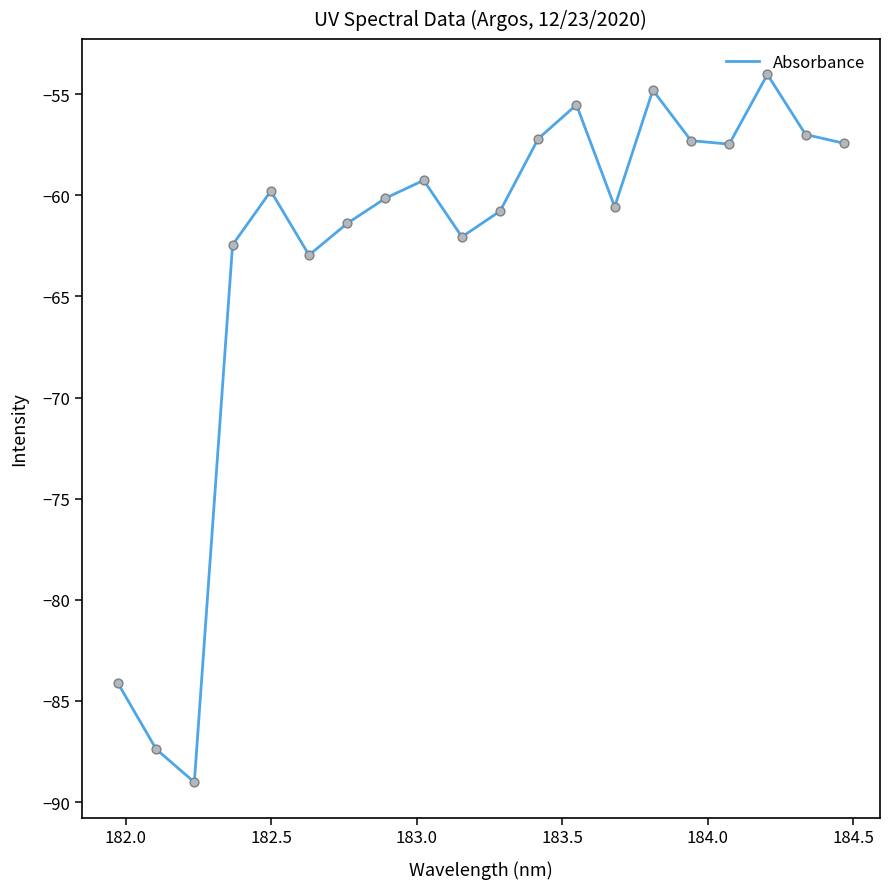

What is the smallest value displayed?

-89.0